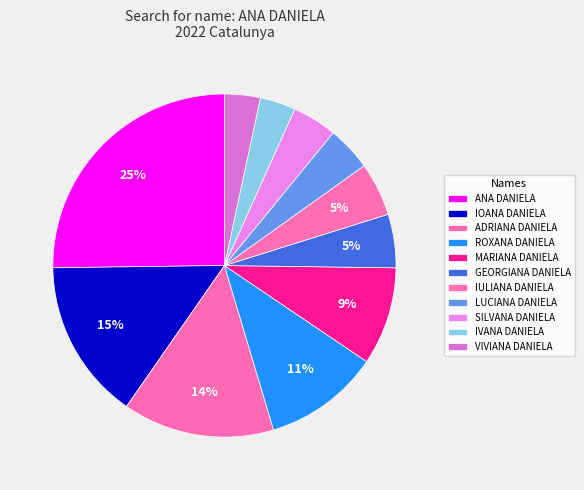

Rank the categories by value from lowest to highest.

IVANA DANIELA, VIVIANA DANIELA, LUCIANA DANIELA, SILVANA DANIELA, GEORGIANA DANIELA, IULIANA DANIELA, MARIANA DANIELA, ROXANA DANIELA, ADRIANA DANIELA, IOANA DANIELA, ANA DANIELA